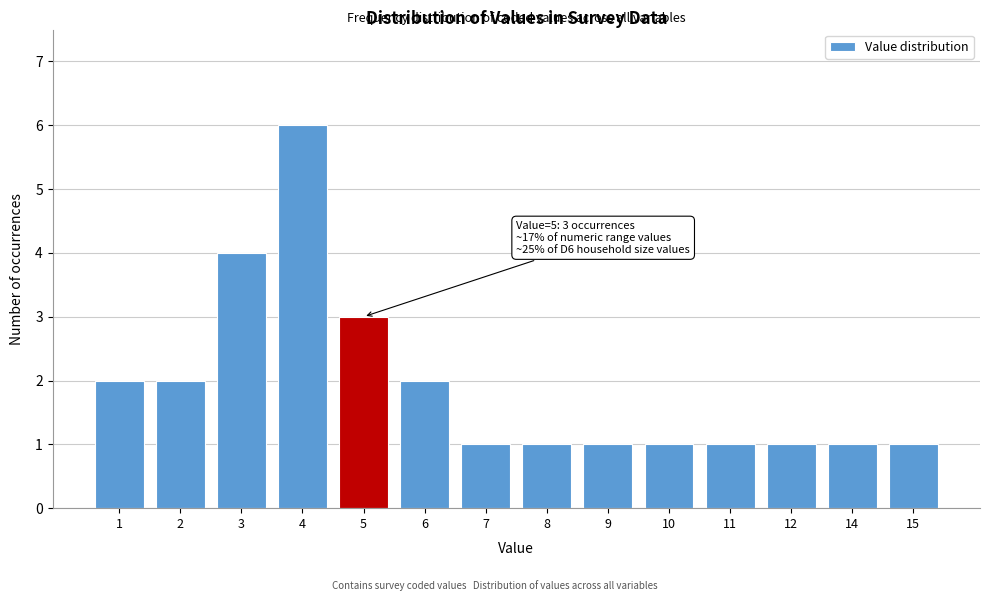

Reading right to left, what are all the values shown in this chart?

15=1	14=1	12=1	11=1	10=1	9=1	8=1	7=1	6=2	5=3	4=6	3=4	2=2	1=2